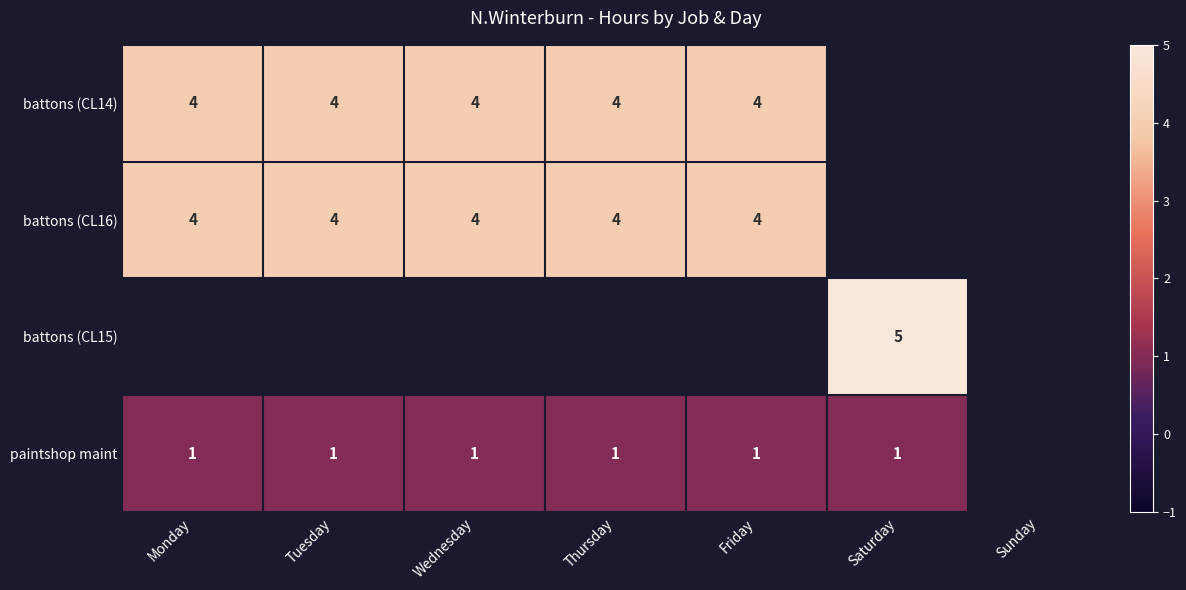

Which category has the lowest value in the battons (CL14) series?

Monday